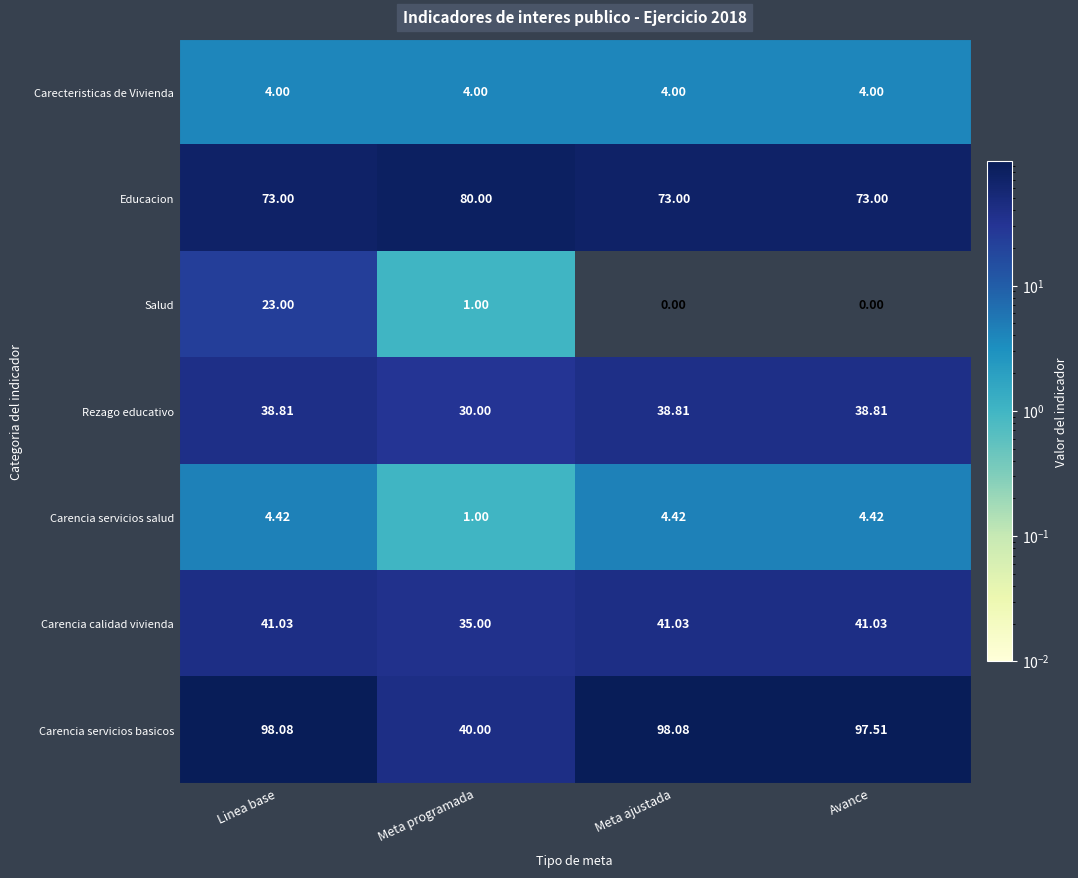

Where does the Salud series first go above 1?

Linea base